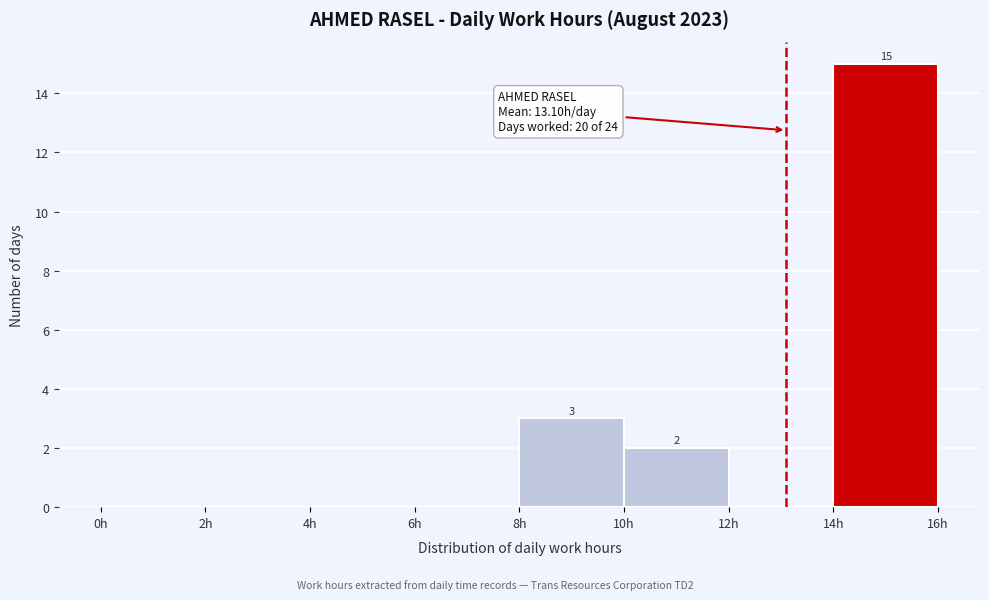

Over which range of the x-axis is the bar tallest?

14 to 16